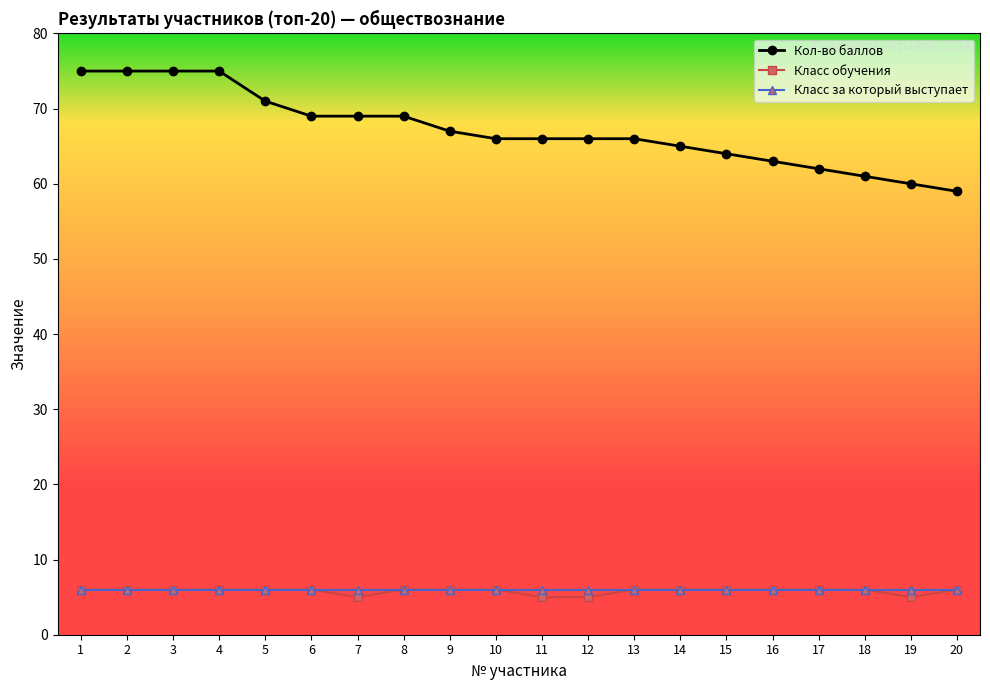

True or false: Класс за который выступает and Кол-во баллов cross at least once.

False